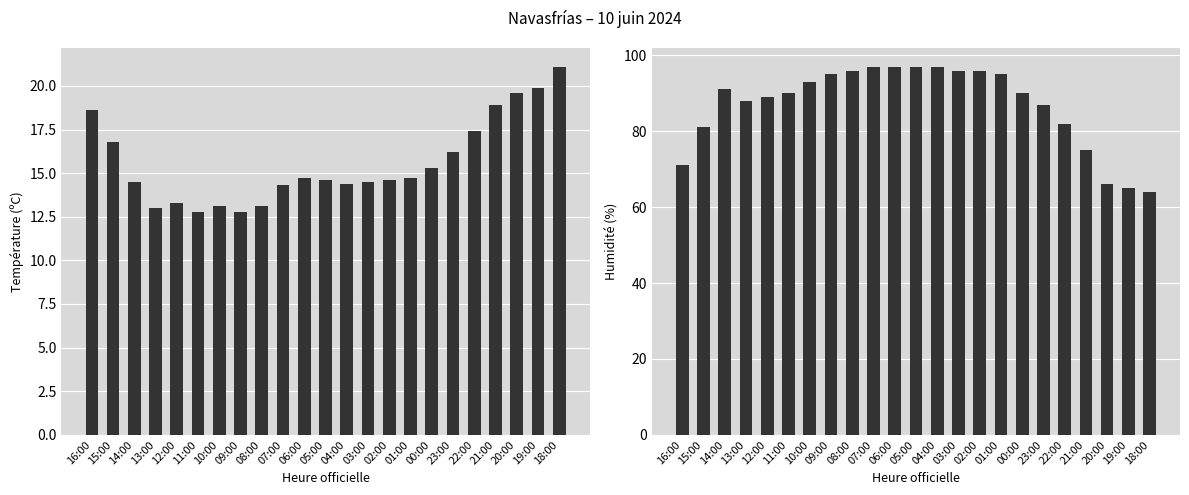

Is it true that Température (ºC) equals 17.4 at 22:00?

True